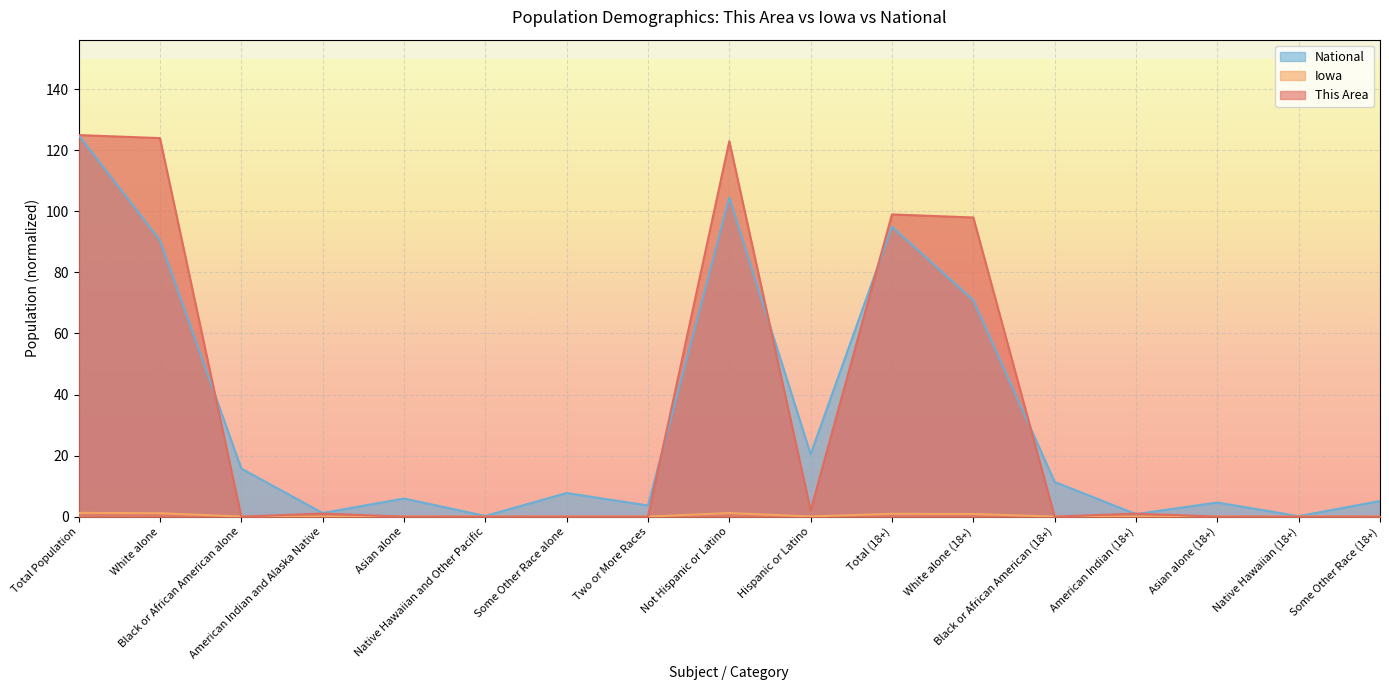

Reading left to right, what are all the values shown in this chart?

This Area: Total Population=125.0	White alone=124.0	Black or African American alone=0.0	American Indian and Alaska Native=1.0	Asian alone=0.0	Native Hawaiian and Other Pacific=0.0	Some Other Race alone=0.0	Two or More Races=0.0	Not Hispanic or Latino=123.0	Hispanic or Latino=2.0	Total (18+)=99.0	White alone (18+)=98.0	Black or African American (18+)=0.0	American Indian (18+)=1.0	Asian alone (18+)=0.0	Native Hawaiian (18+)=0.0	Some Other Race (18+)=0.0
Iowa: Total Population=1.2	White alone=1.1	Black or African American alone=0.0	American Indian and Alaska Native=0.0	Asian alone=0.0	Native Hawaiian and Other Pacific=0.0	Some Other Race alone=0.0	Two or More Races=0.0	Not Hispanic or Latino=1.2	Hispanic or Latino=0.1	Total (18+)=0.9	White alone (18+)=0.9	Black or African American (18+)=0.0	American Indian (18+)=0.0	Asian alone (18+)=0.0	Native Hawaiian (18+)=0.0	Some Other Race (18+)=0.0
National: Total Population=125.0	White alone=90.5	Black or African American alone=15.8	American Indian and Alaska Native=1.2	Asian alone=5.9	Native Hawaiian and Other Pacific=0.2	Some Other Race alone=7.7	Two or More Races=3.6	Not Hispanic or Latino=104.6	Hispanic or Latino=20.4	Total (18+)=95.0	White alone (18+)=70.9	Black or African American (18+)=11.4	American Indian (18+)=0.8	Asian alone (18+)=4.6	Native Hawaiian (18+)=0.2	Some Other Race (18+)=5.1